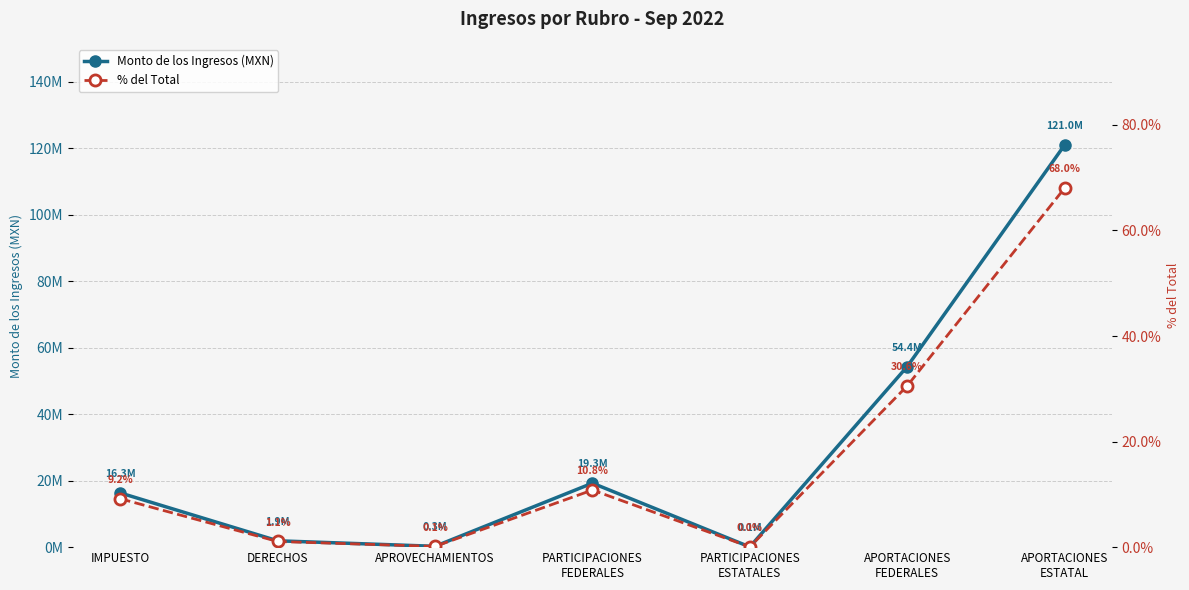

At which category does the chart reach its minimum across all series?

PARTICIPACIONES
ESTATALES